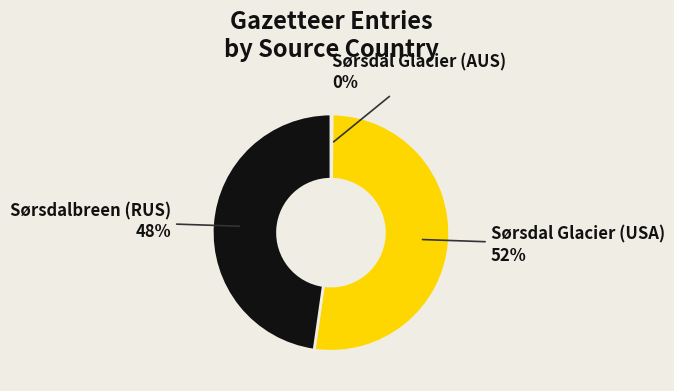

Is there a majority slice in this chart?

Yes